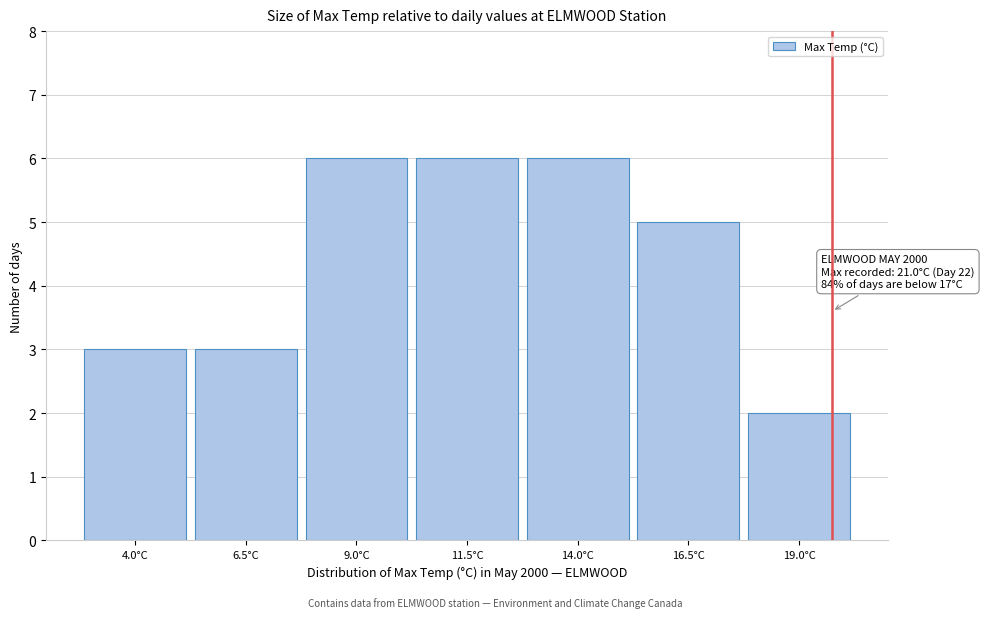

Reading left to right, extract all data points from this chart.

3	3	6	6	6	5	2